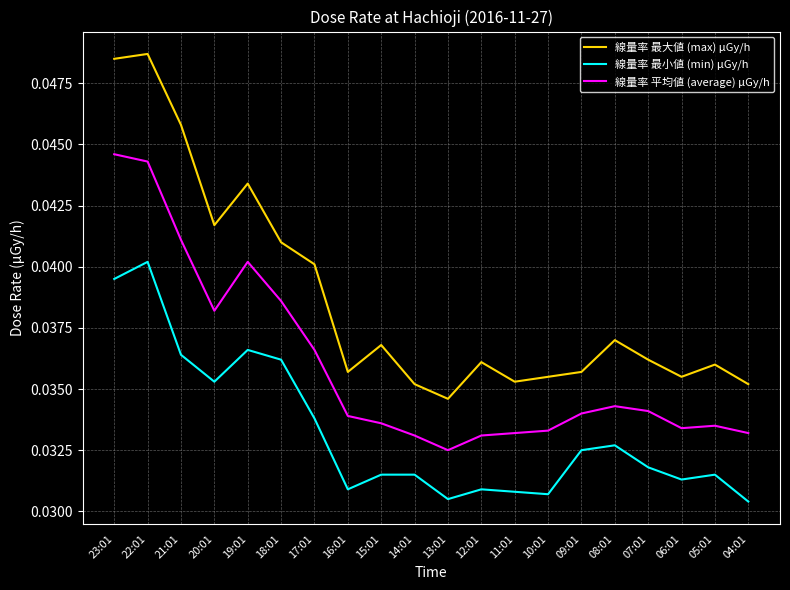

True or false: 線量率 平均値 (average) μGy/h and 線量率 最大値 (max) μGy/h intersect in this chart.

False